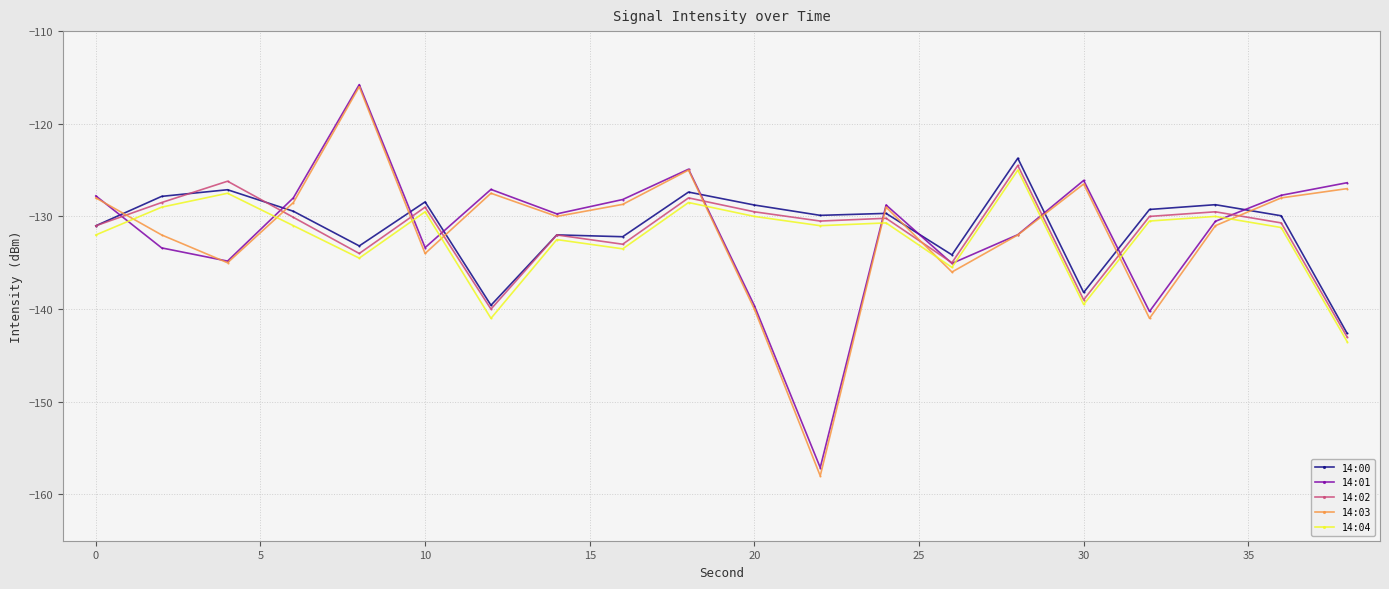

What is the greatest value displayed?

-115.8